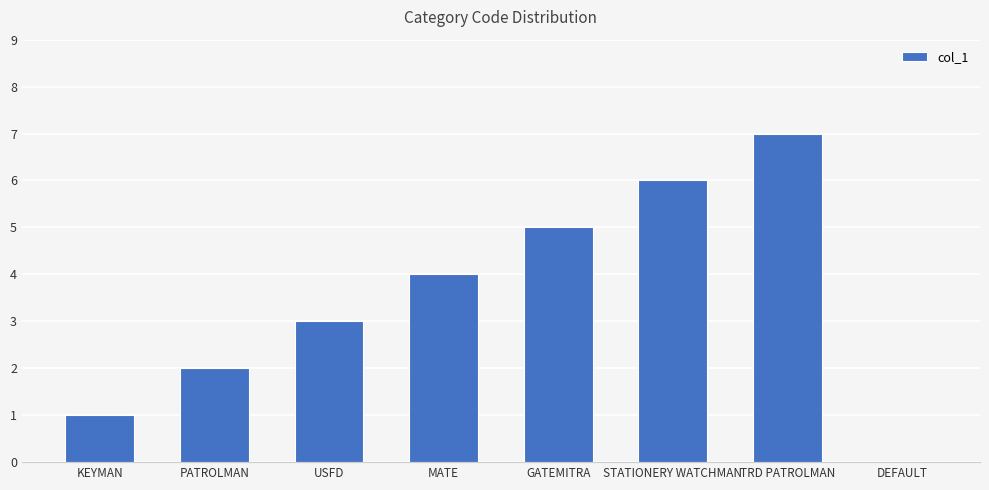

What is the greatest value displayed?

7